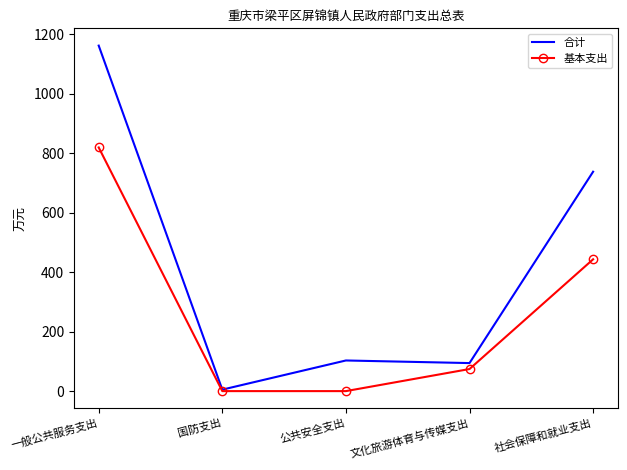

Is it true that 基本支出 equals 300.6 at 社会保障和就业支出?

False